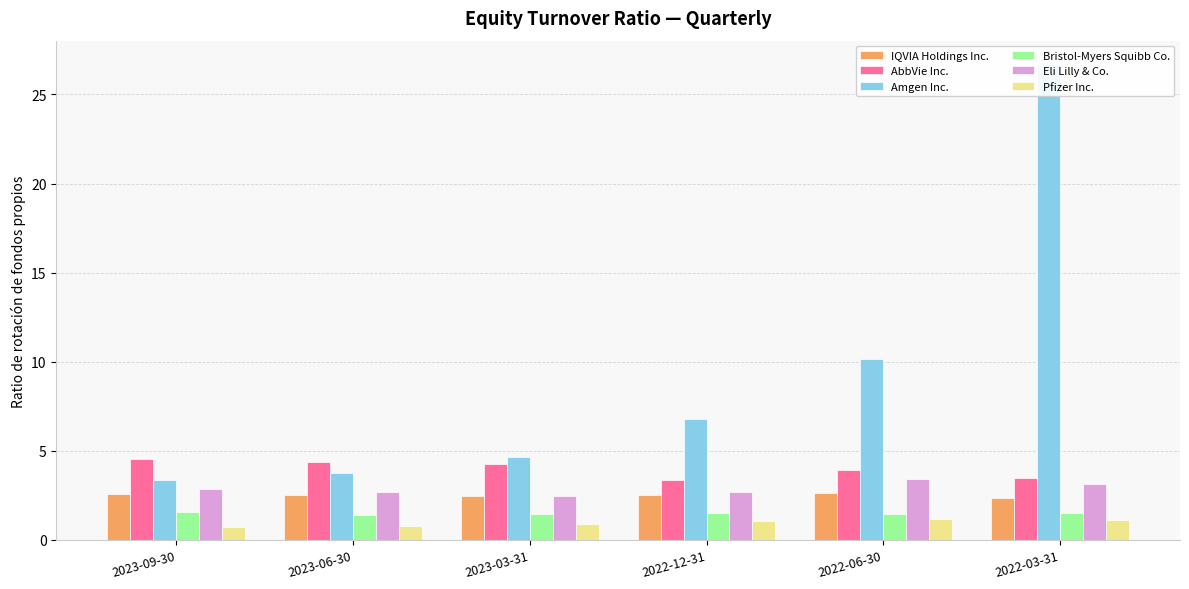

How many categories are shown in the chart?

6